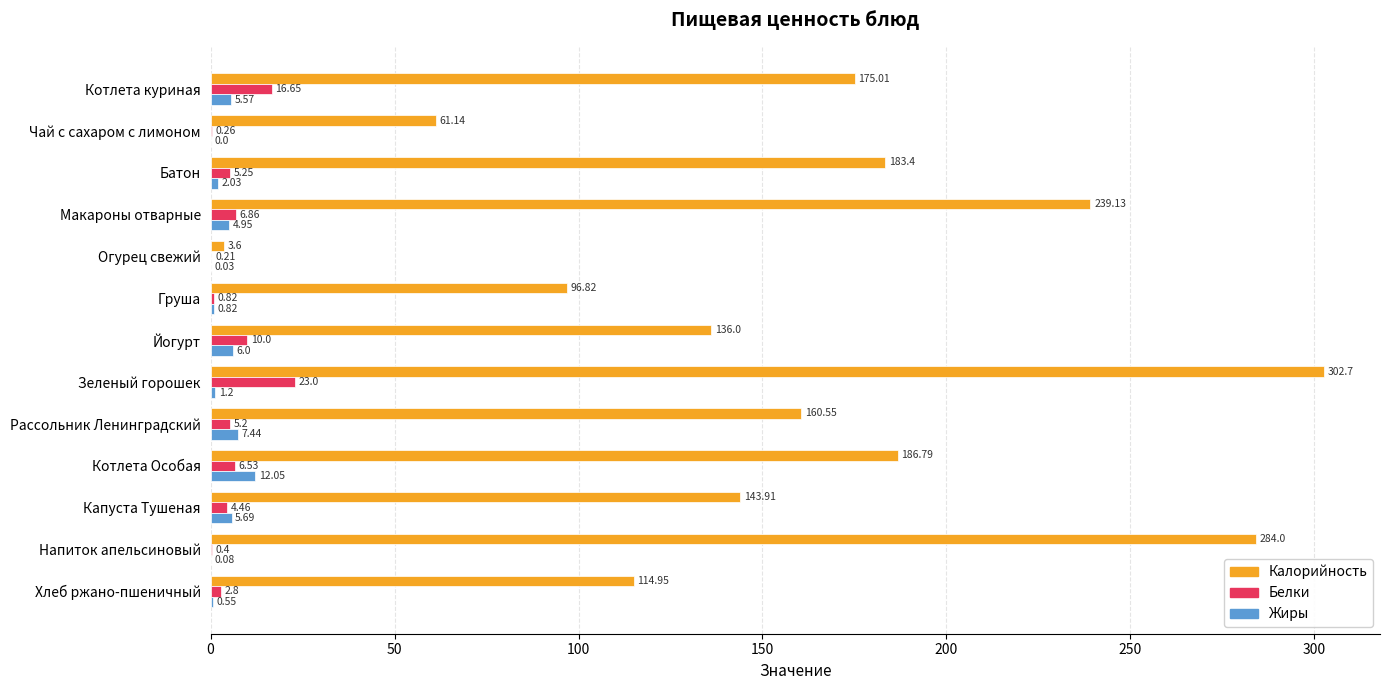

What is the sum of the Жиры values at Хлеб ржано-пшеничный and Рассольник Ленинградский?

8.0